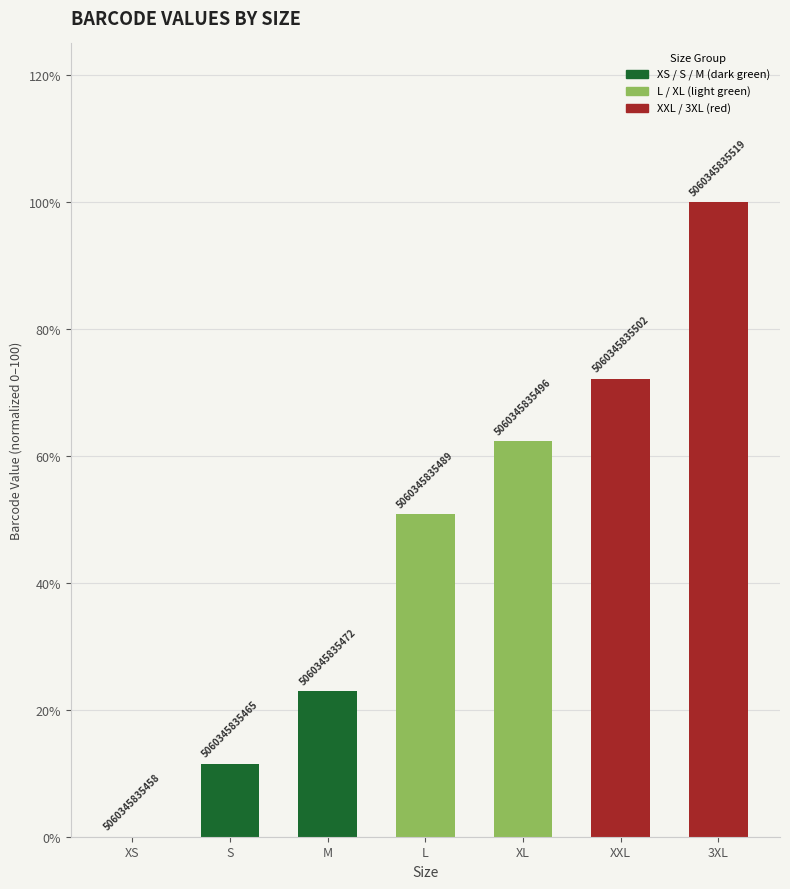

What is the difference between the values at XL and M?

39.3